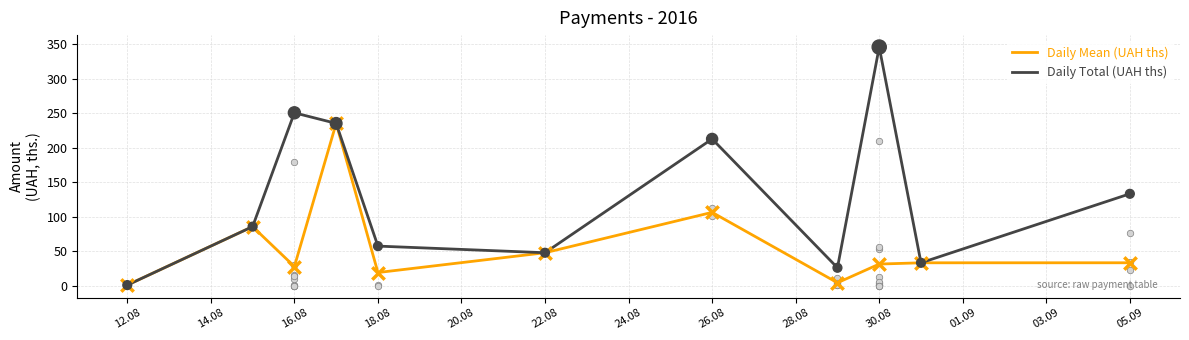

Which series reaches the maximum Y coordinate?

Daily Total (UAH ths)